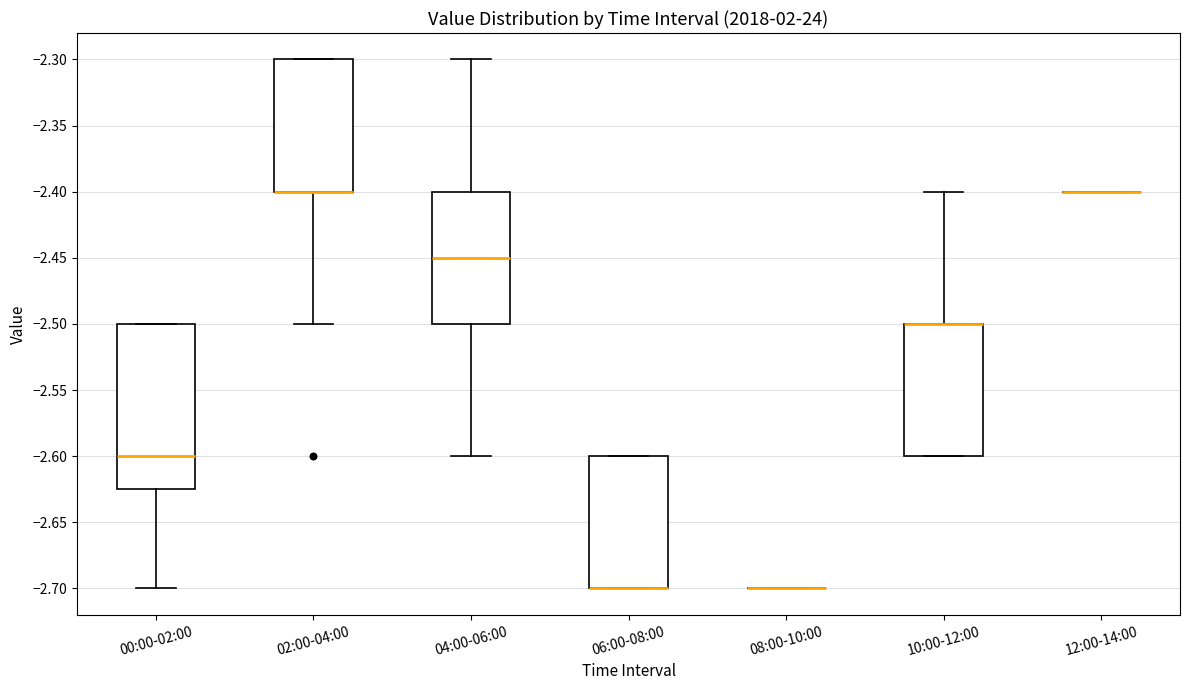

Reading left to right, transcribe this box plot: for each box, give where its median line is, the range the box spans, and where its two whiskers end, as read against the y-axis. The values are not printed on the chart, so give them approximately, as read against the axis.

00:00-02:00: median -2.600, box -2.625 to -2.500, whiskers -2.700 to -2.500
02:00-04:00: median -2.400 (drawn on the box's lower edge), box -2.400 to -2.300, whiskers -2.500 to -2.300
04:00-06:00: median -2.450, box -2.500 to -2.400, whiskers -2.600 to -2.300
06:00-08:00: median -2.700 (drawn on the box's lower edge), box -2.700 to -2.600, whiskers -2.700 to -2.600
08:00-10:00: box collapsed to a line at -2.700, whiskers -2.700 to -2.700
10:00-12:00: median -2.500 (drawn on the box's upper edge), box -2.600 to -2.500, whiskers -2.600 to -2.400
12:00-14:00: box collapsed to a line at -2.400, whiskers -2.400 to -2.400